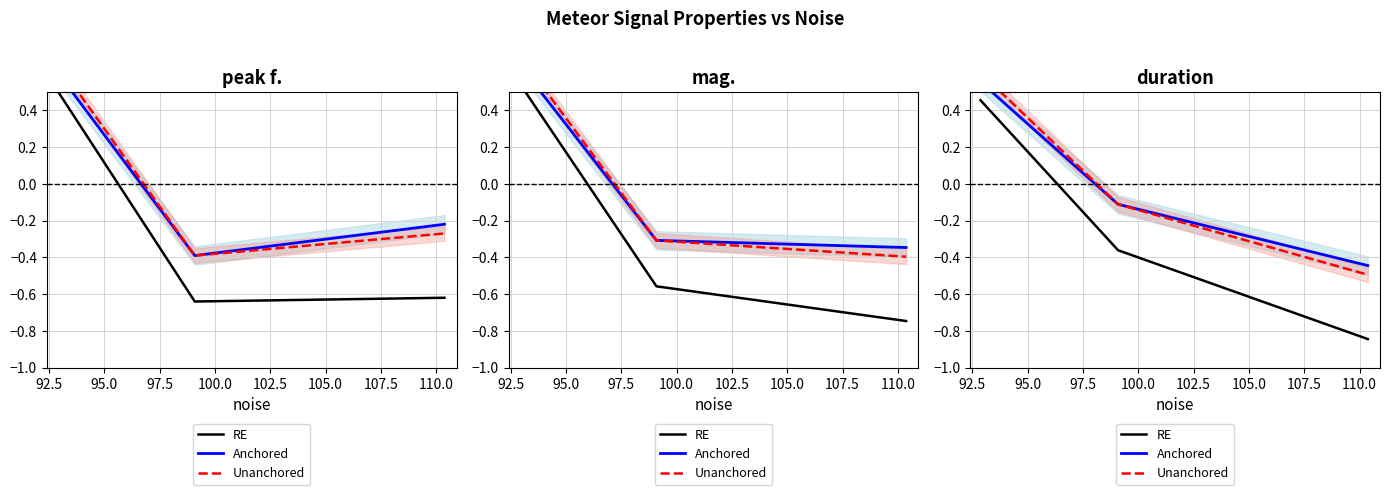

What is the maximum value for peak f.?

0.6